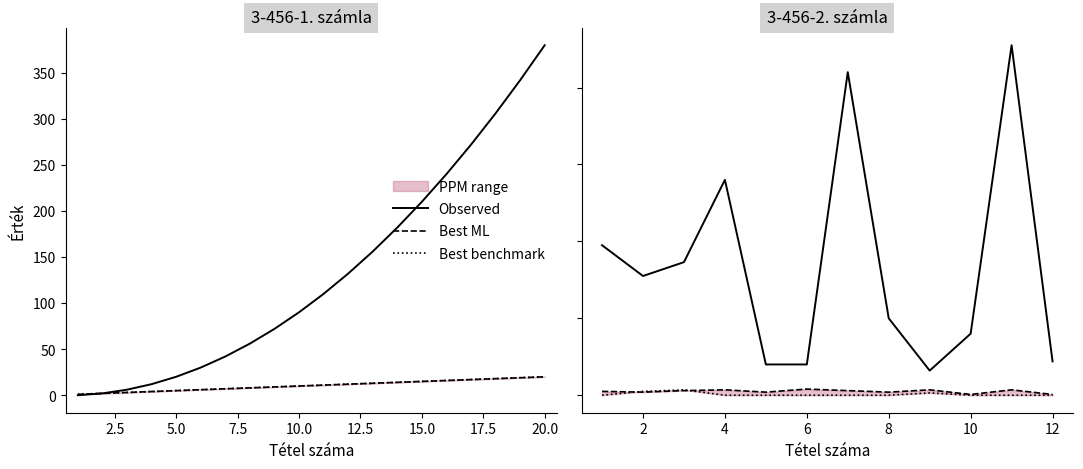

At 6, list the series in order from largest to smallest.

Observed, Best ML, Best benchmark